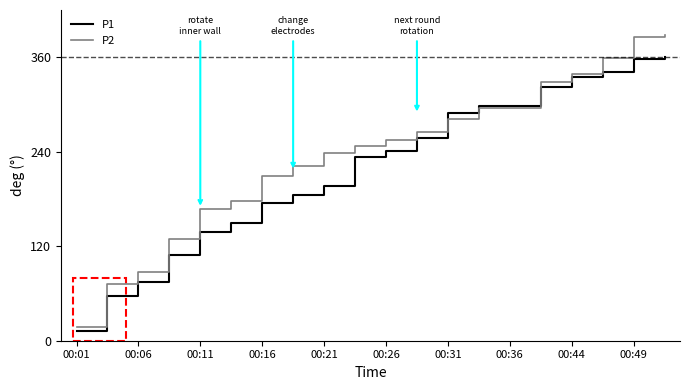

What is the smallest value displayed?

12.9